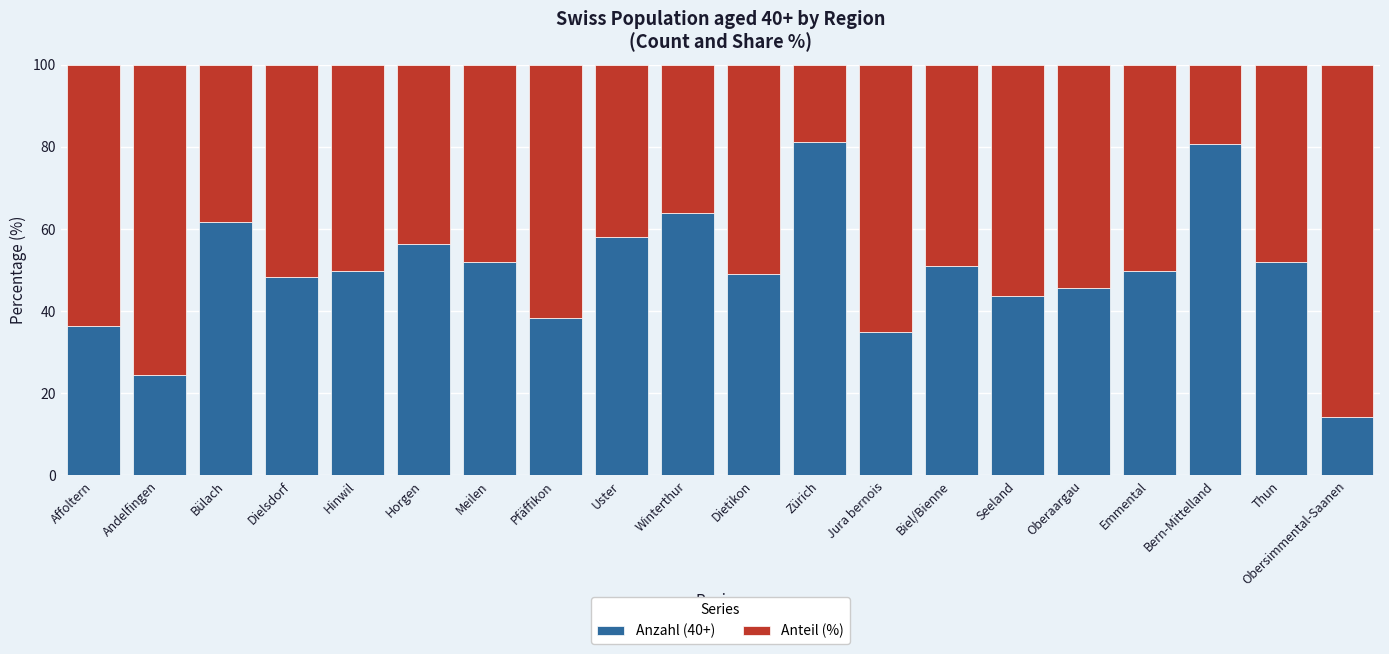

True or false: Anzahl (40+) has a value of 23.1 at Winterthur.

False